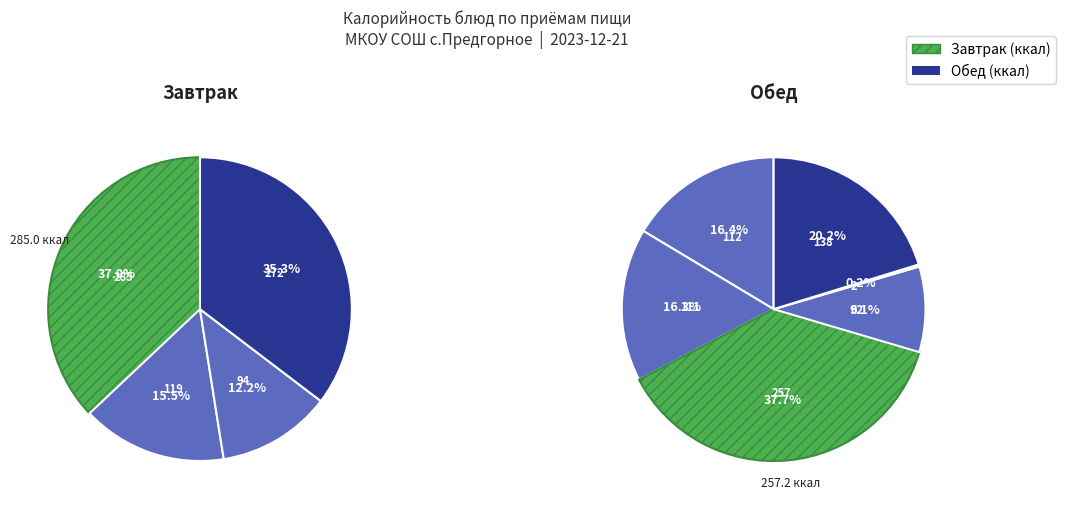

What is the largest slice in the pie chart?

Каша овсяная